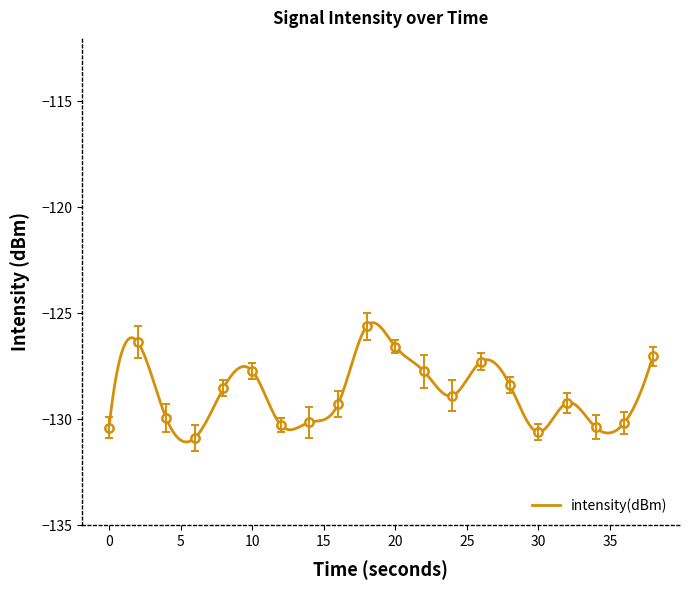

What is the approximate value at 30?

-130.6